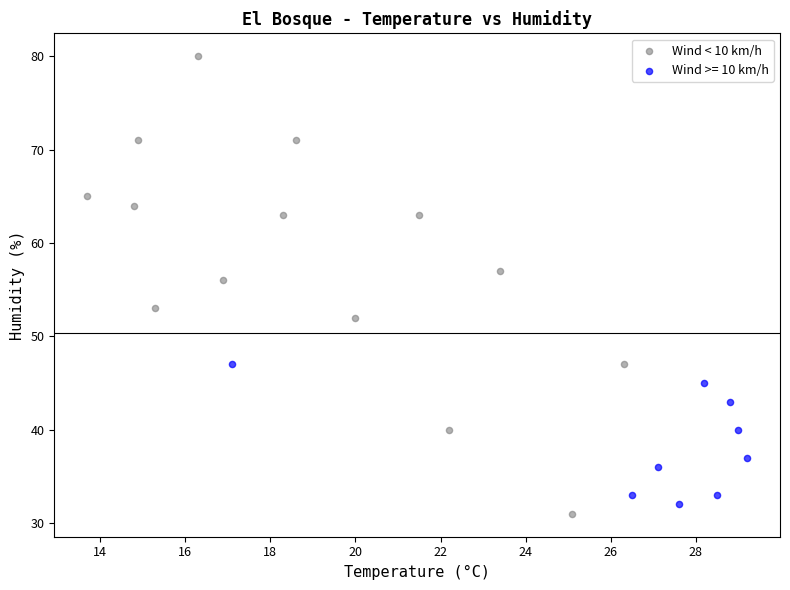

Which series has the widest spread of Y values?

Wind < 10 km/h